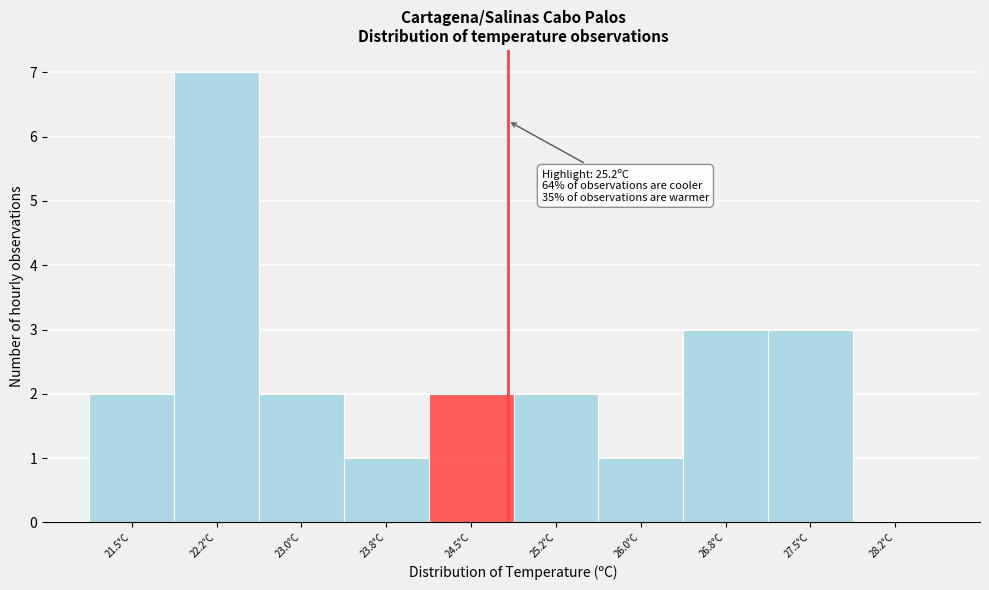

Reading left to right, extract all data points from this chart.

21.5°C=2	22.2°C=7	23.0°C=2	23.8°C=1	24.5°C=2	25.2°C=2	26.0°C=1	26.8°C=3	27.5°C=3	28.2°C=0